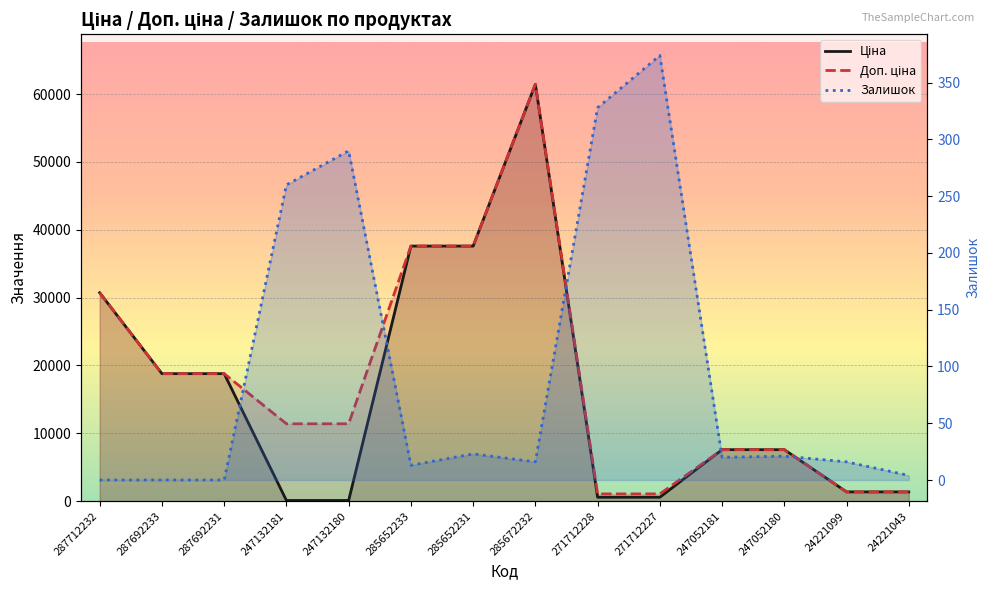

Count the number of data series in this chart.

3